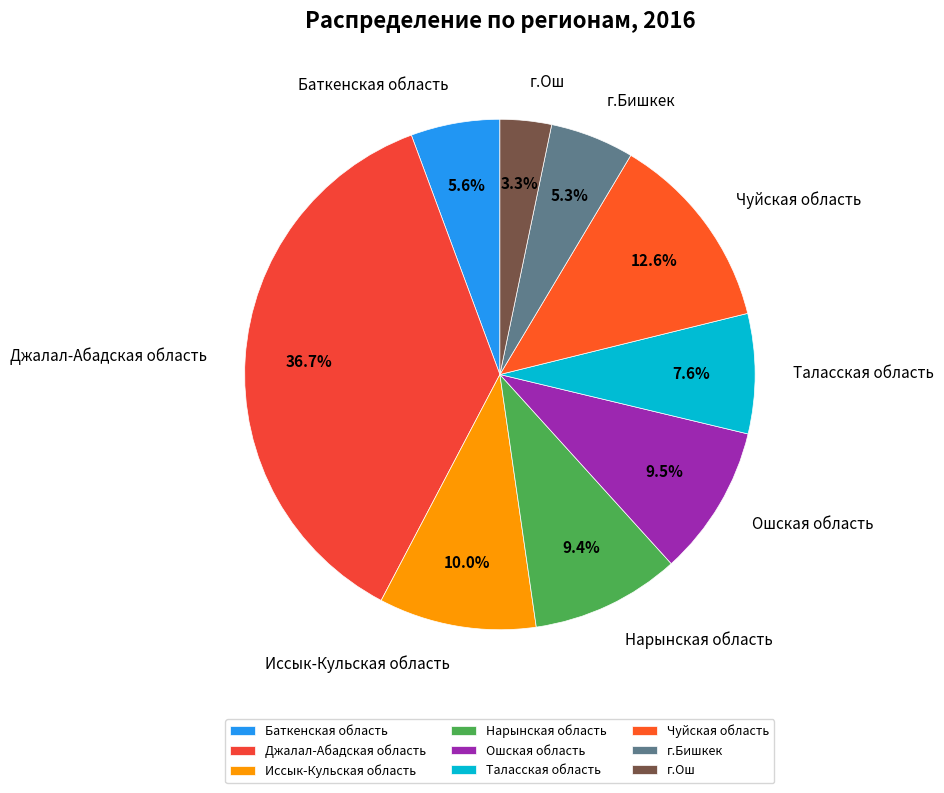

Between Иссык-Кульская область and г.Ош, which is larger?

Иссык-Кульская область